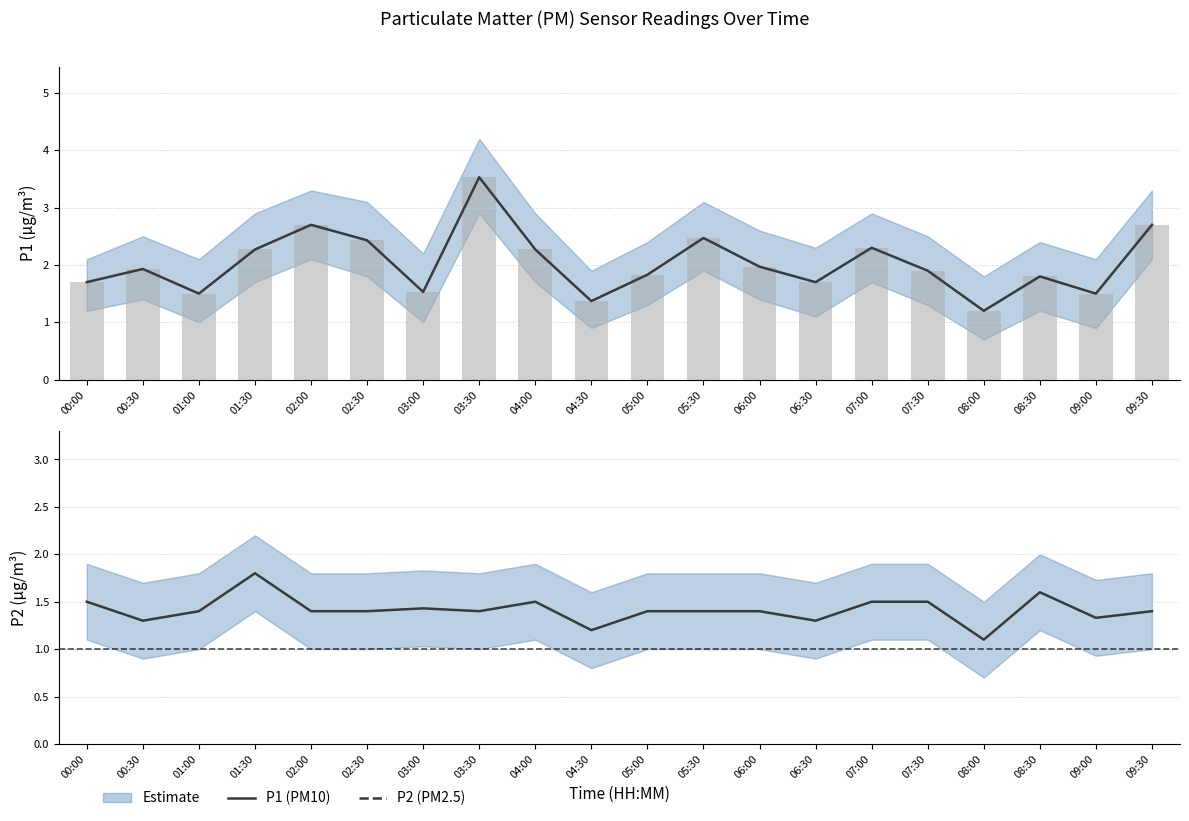

Which label corresponds to the largest value in the chart?

03:30